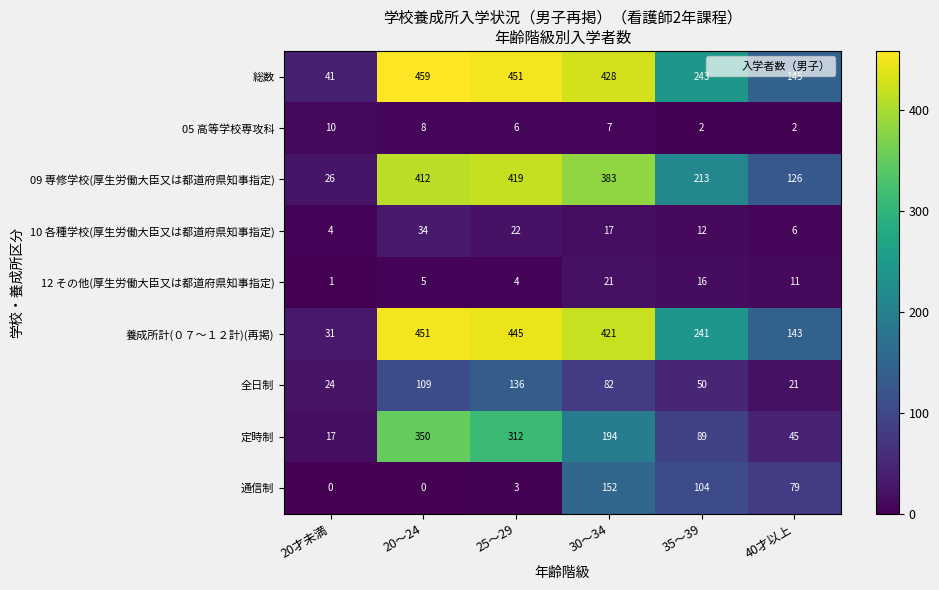

At which label is 通信制 closest to 76?

40才以上